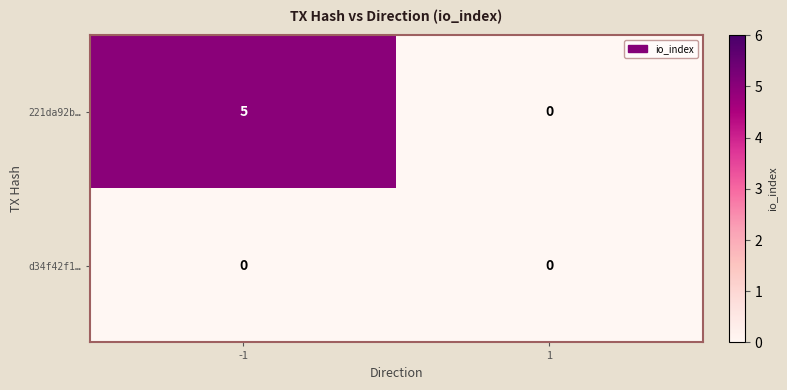

Reading left to right, transcribe all the data shown in this chart.

221da92b…: -1=5	1=0
d34f42f1…: -1=0	1=0